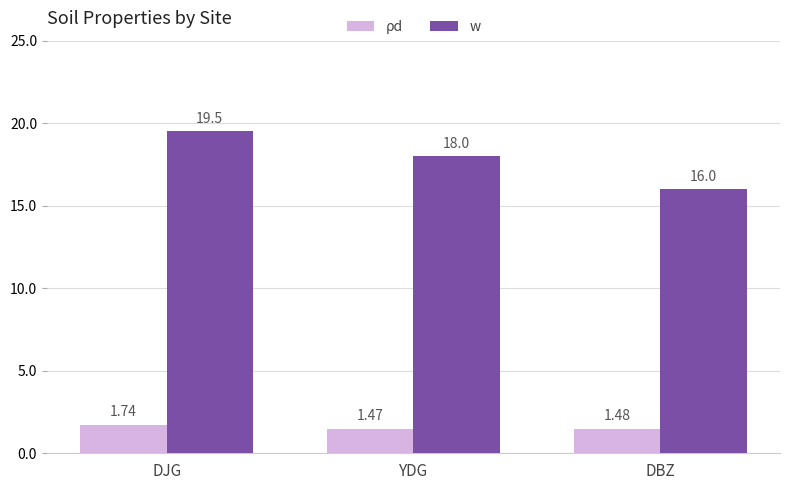

Which category has the highest value in the w series?

DJG